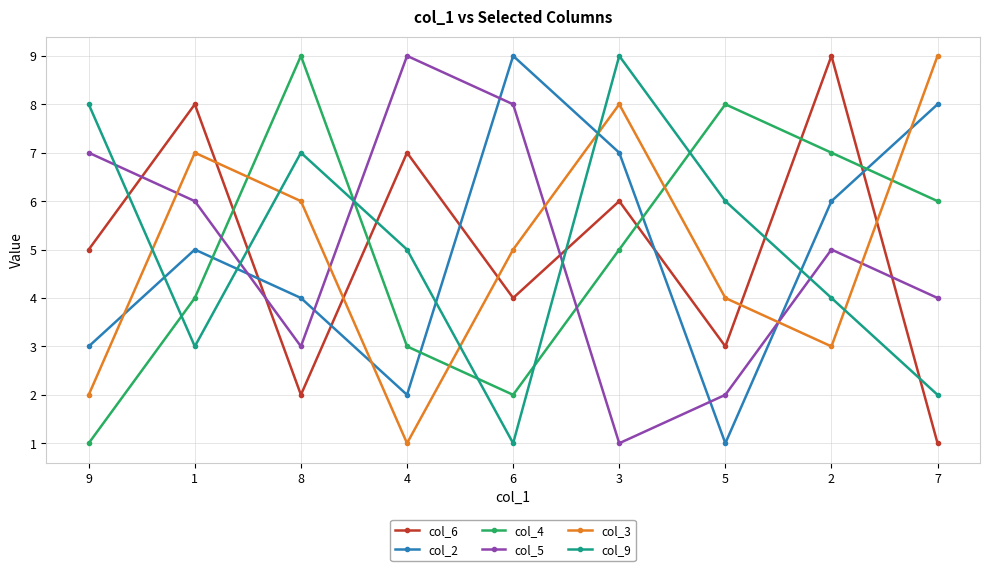

True or false: col_2 has a value of 6 at 2.

True